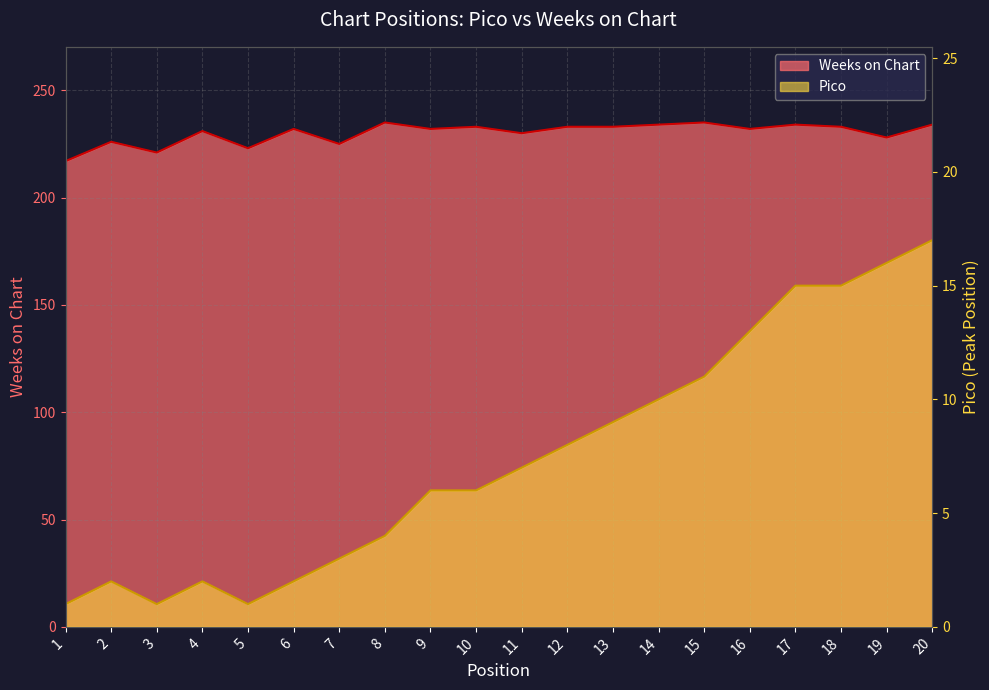

Rank the series by their average value, from lowest to highest.

Pico, Weeks on Chart